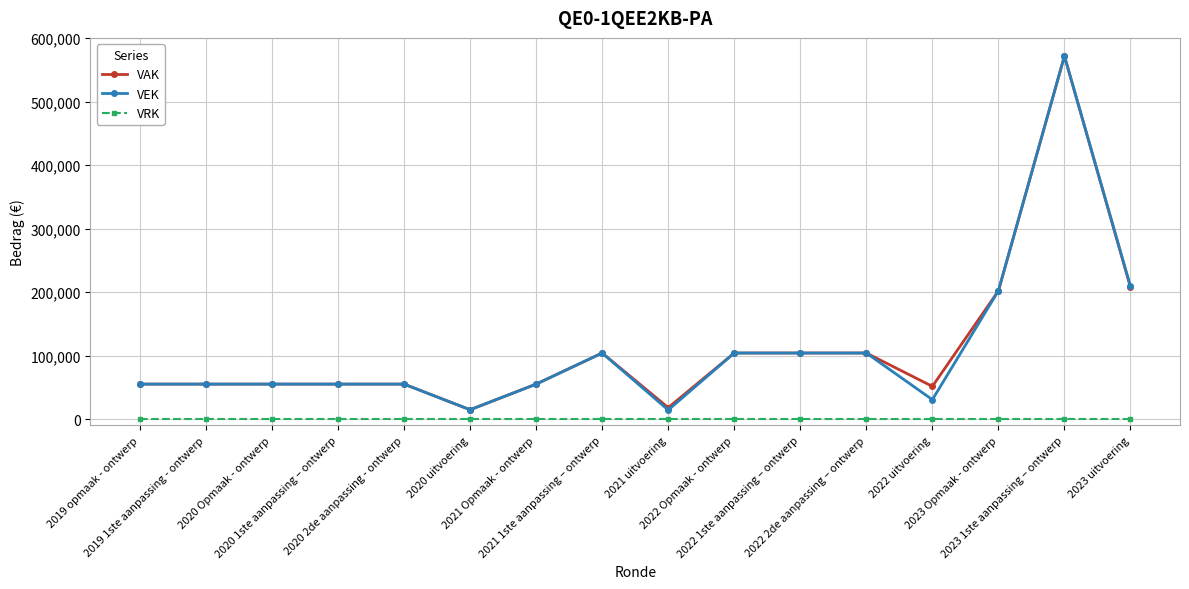

True or false: VEK and VRK cross at least once.

False